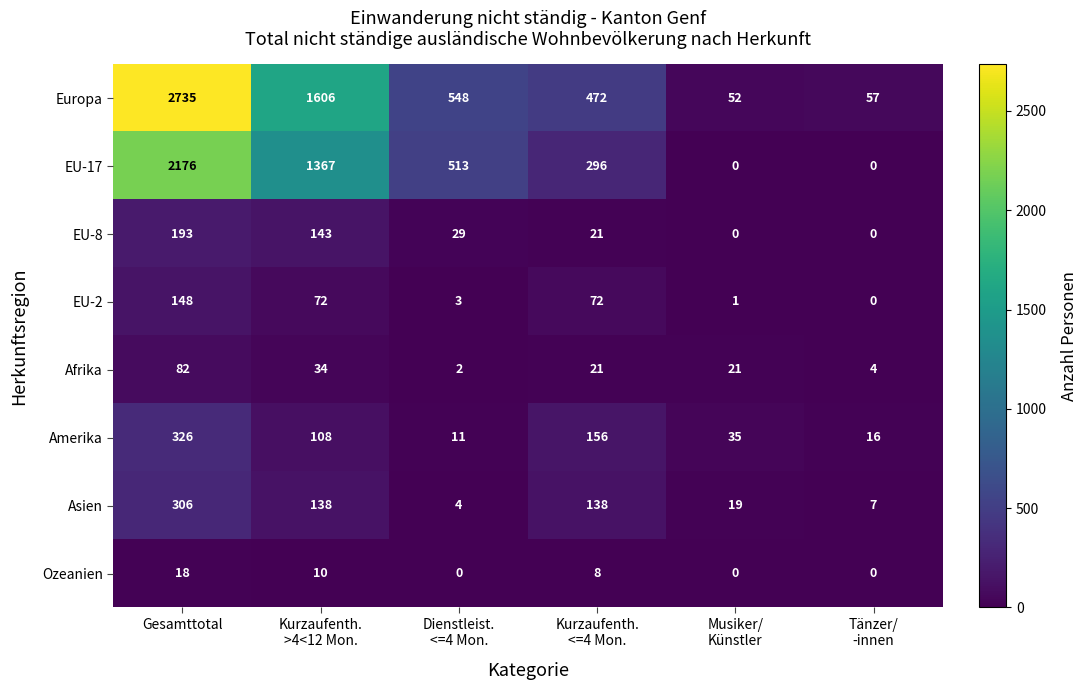

At which category is the sum across all series the highest?

Gesamttotal